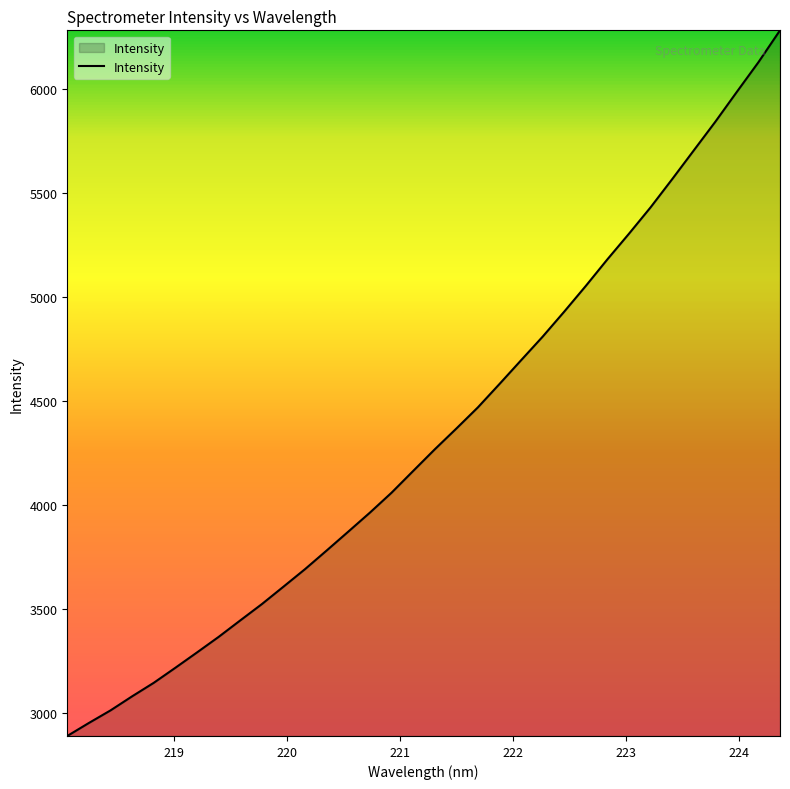

What is the difference between the maximum and minimum values?

3393.8